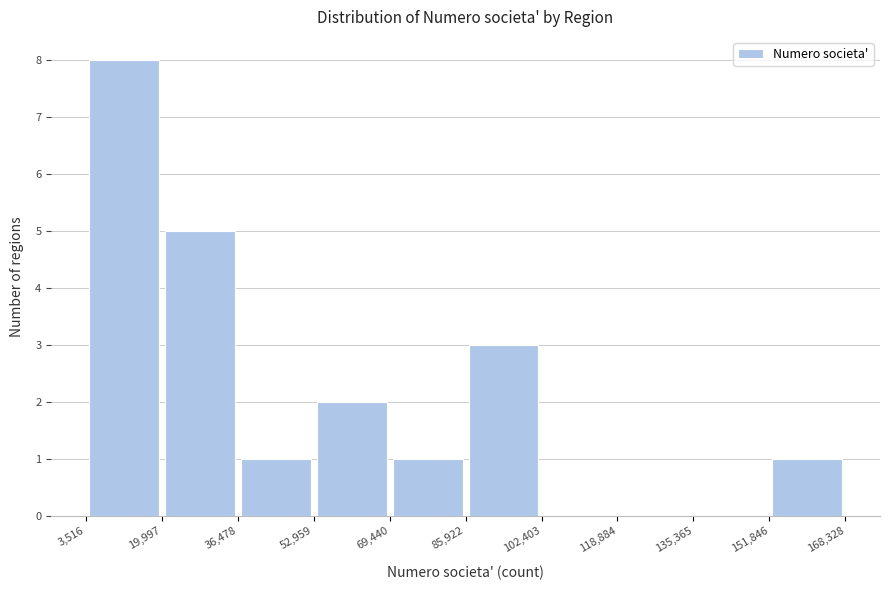

How tall is the bar that spans 151,846 to 168,328 on the x-axis? The values are not printed on the chart, so give them approximately, as read against the axis.

1